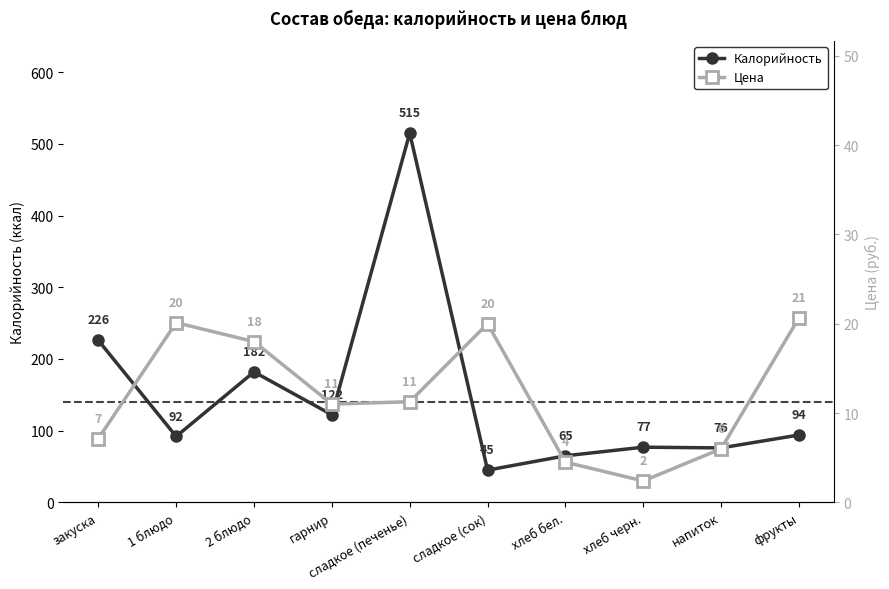

What is the difference between the highest and lowest values at сладкое (сок)?

204.2